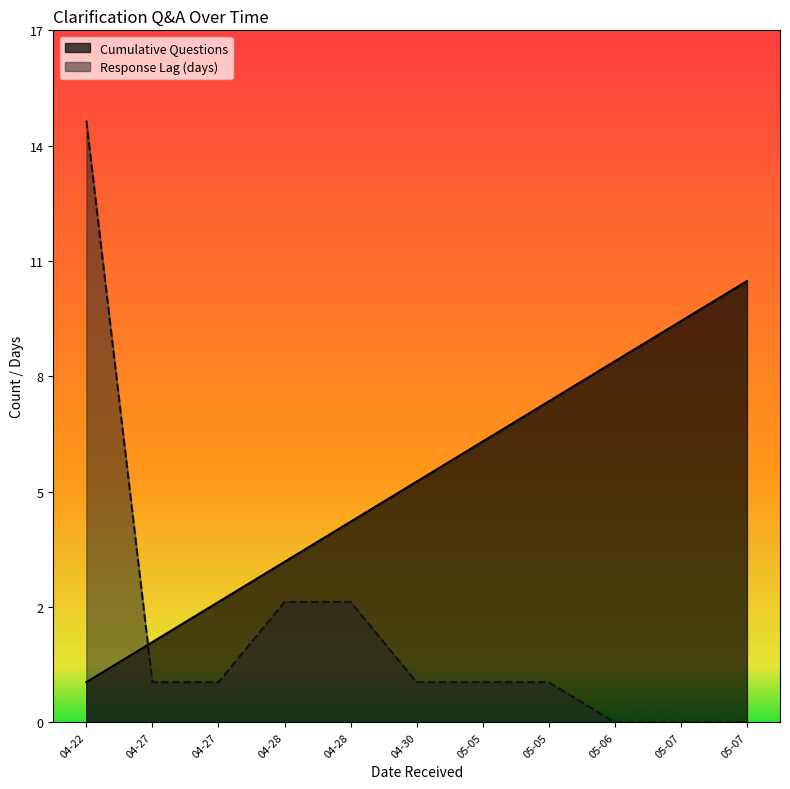

What is the difference between the maximum and minimum values in the Response Lag (days) series?

15